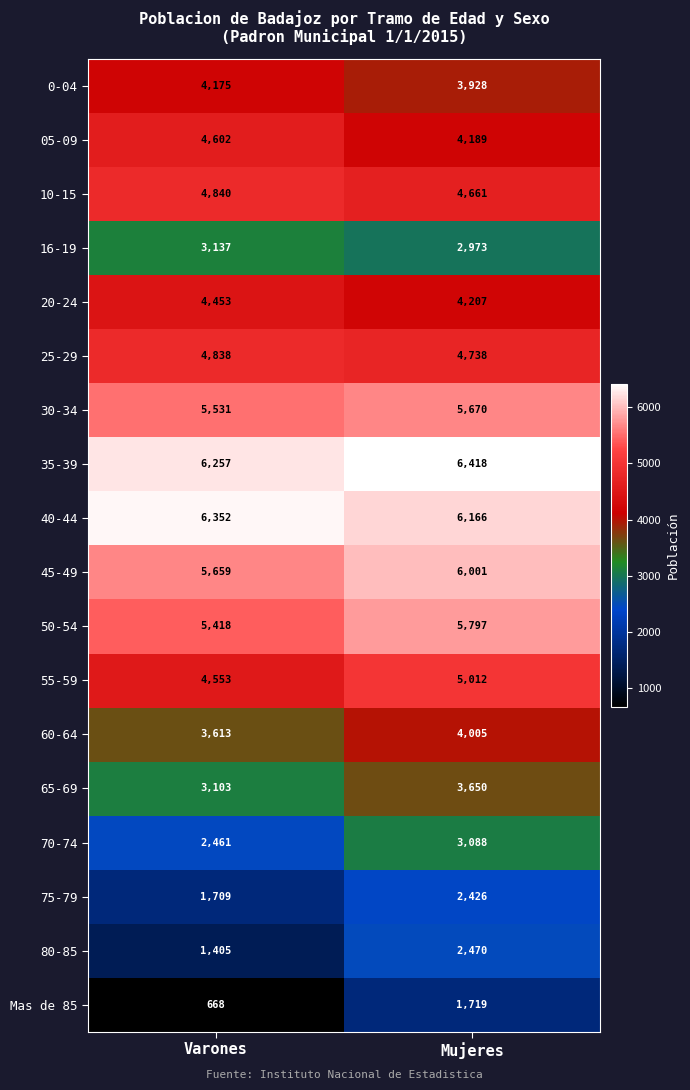

True or false: 75-79 has a value of 2426 at Mujeres.

True